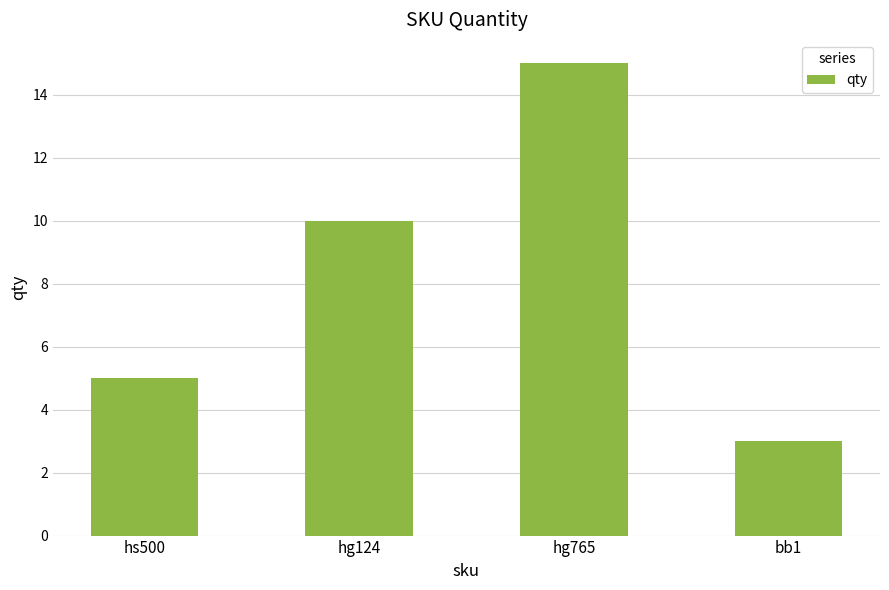

Approximately how many times larger is the value at hs500 compared to bb1?

1.7